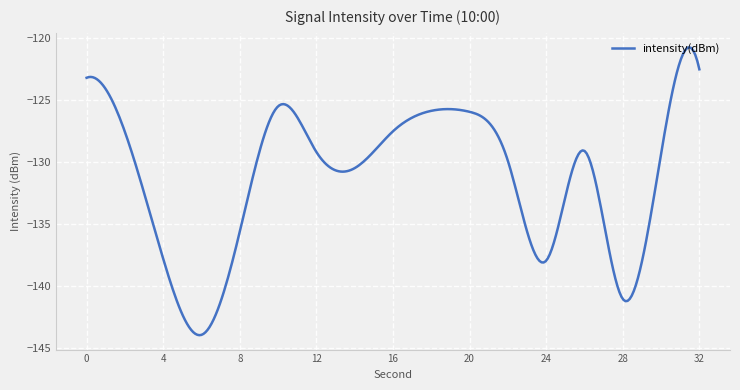

What is the smallest value displayed?

-144.0